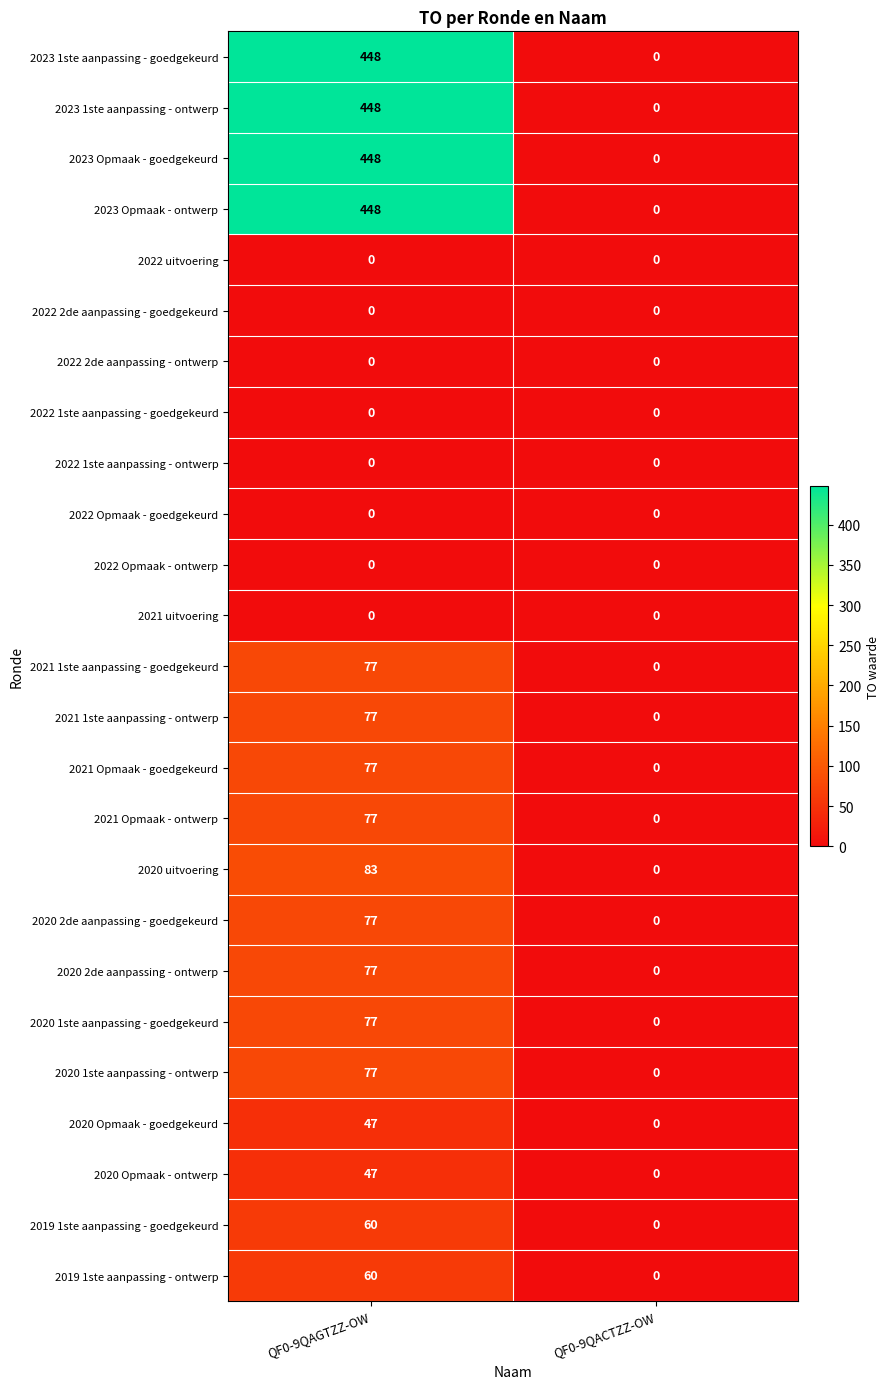

List the labels in order of 2020 1ste aanpassing - ontwerp value, largest first.

QF0-9QAGTZZ-OW, QF0-9QACTZZ-OW